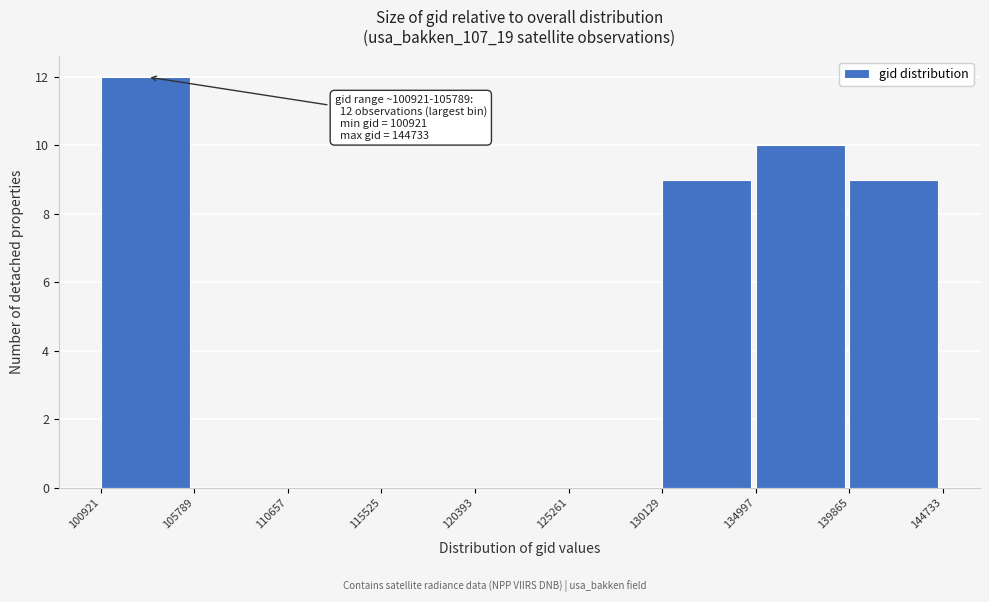

Over which range of the x-axis is the bar tallest?

100921 to 105789